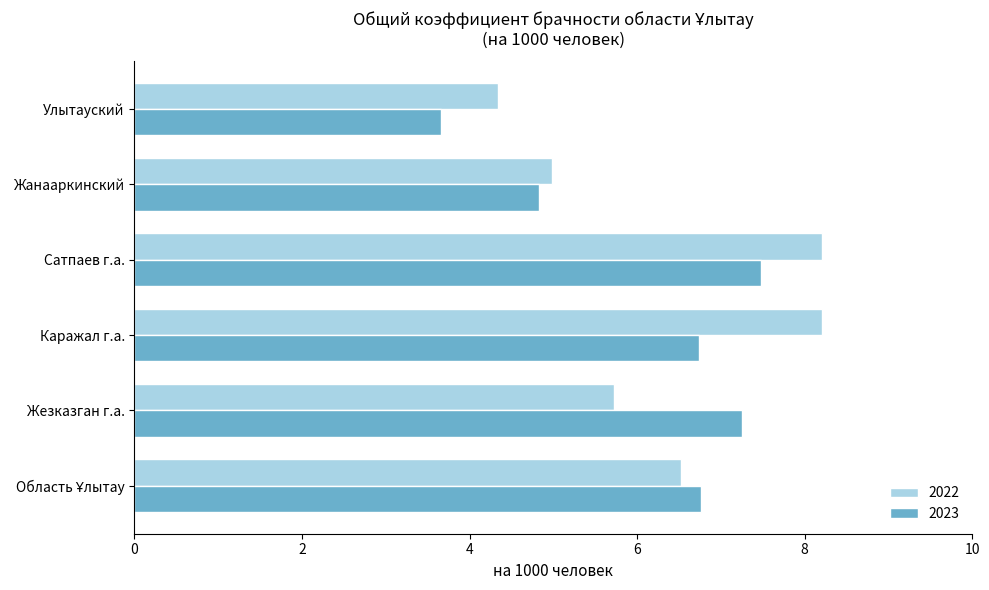

Which category has the highest value in the 2023 series?

Сатпаев г.а.